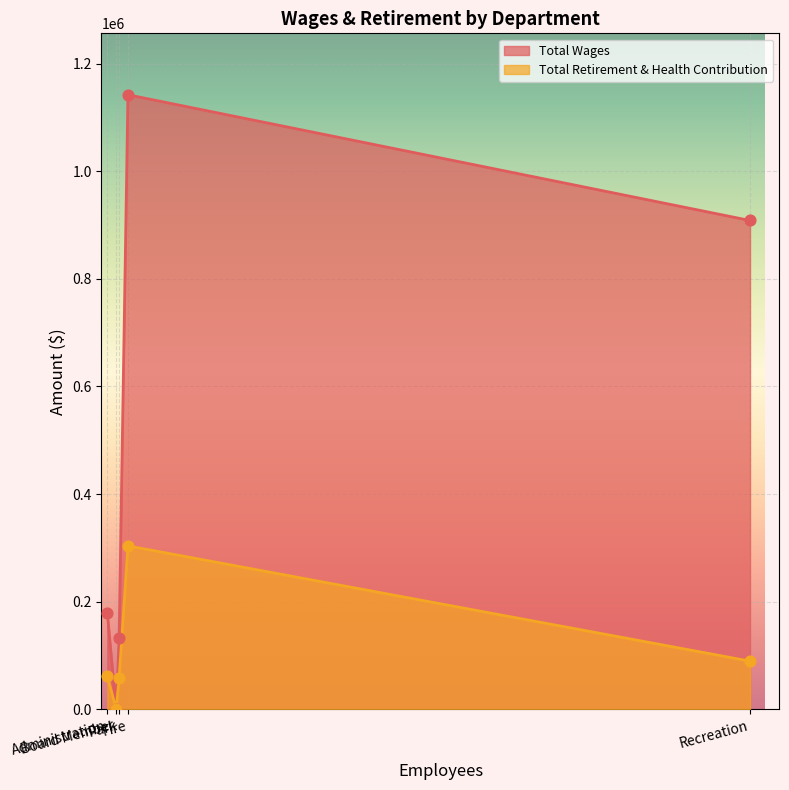

At which category is the sum across all series the highest?

Fire